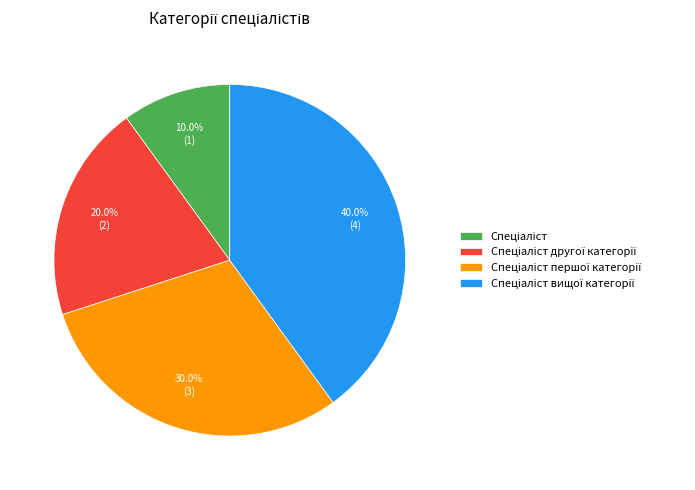

How many segments does this pie chart have?

4